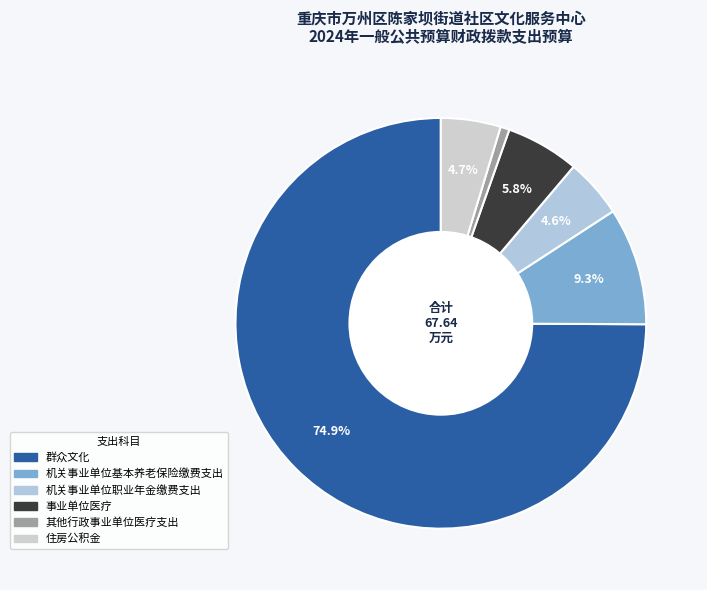

What is the ratio of the value at 机关事业单位职业年金缴费支出 to the value at 事业单位医疗?

0.8